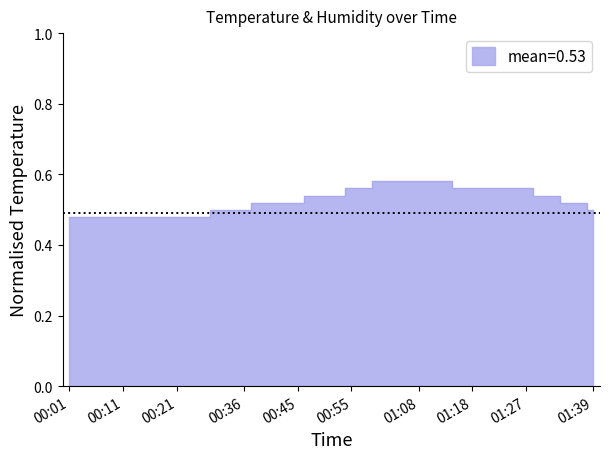

What is the sum of the values at 00:09 and 00:31?

1.0